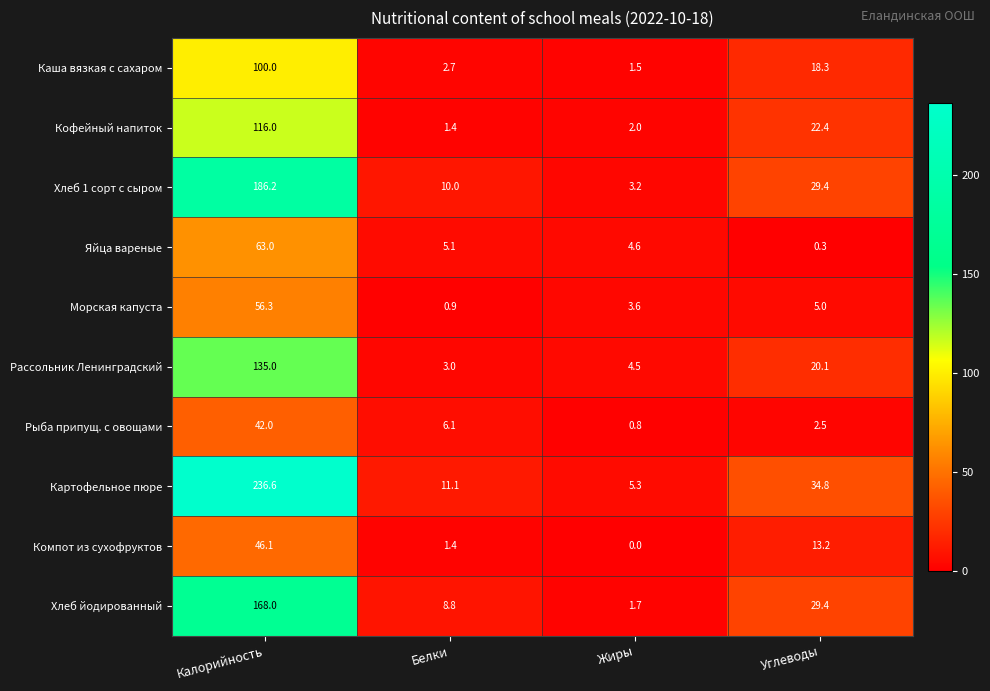

At which category is the sum across all series the highest?

Калорийность